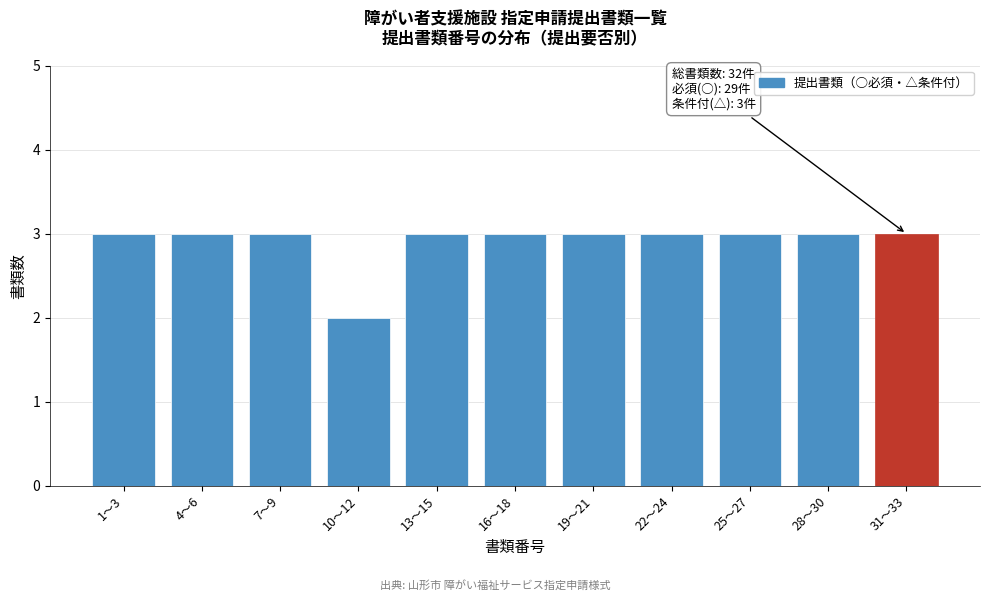

Reading left to right, what are all the values shown in this chart?

3	3	3	2	3	3	3	3	3	3	3